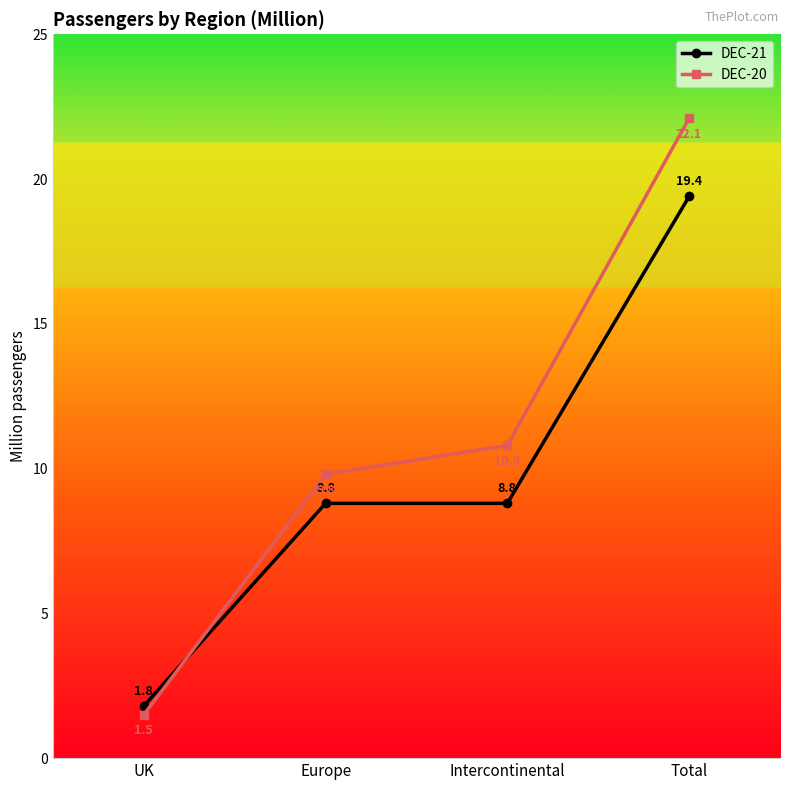

How many data points in DEC-21 are above 8?

3